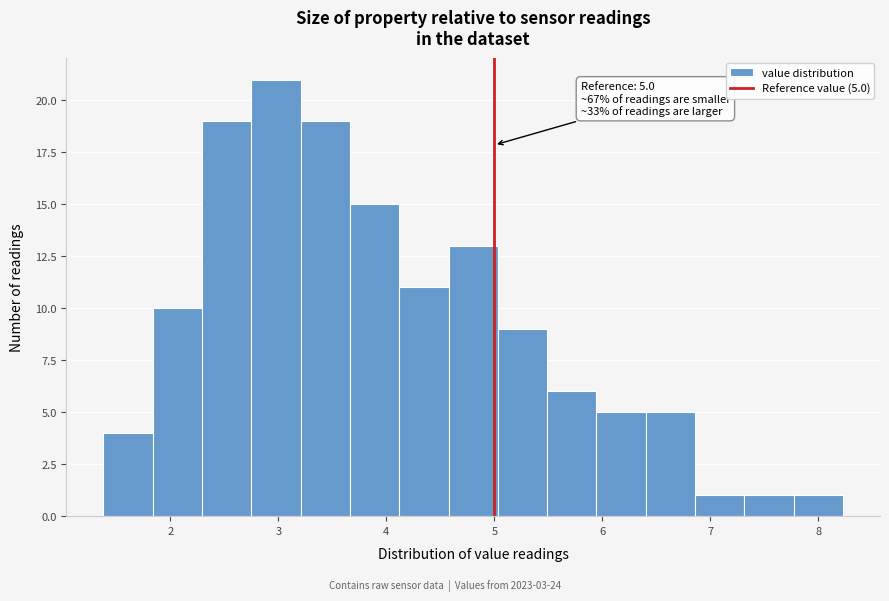

Which range on the x-axis has the tallest bar?

2.8 to 3.2